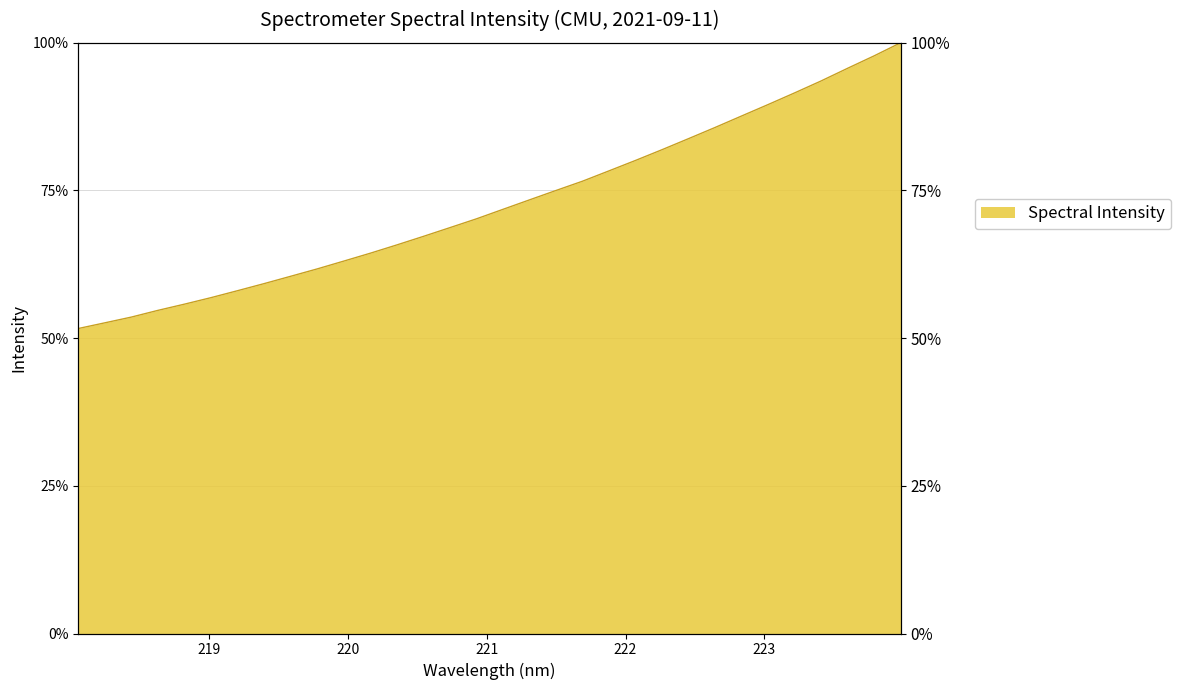

Does the chart display data point markers on the line(s)?

No